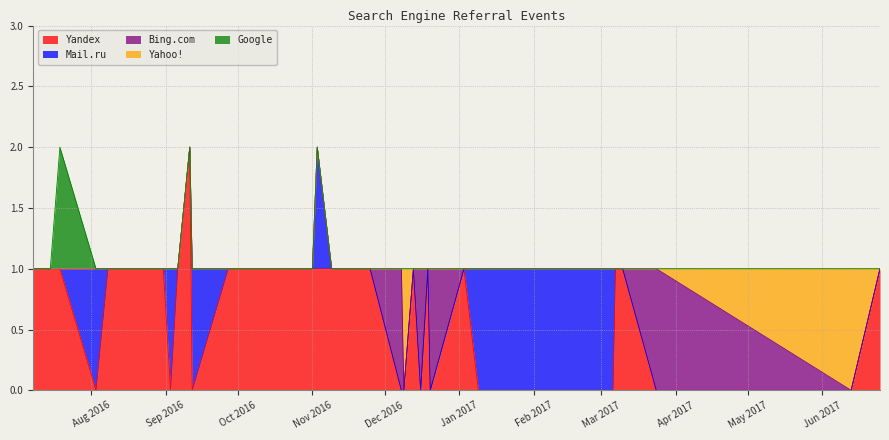

How many series are shown in this chart?

5